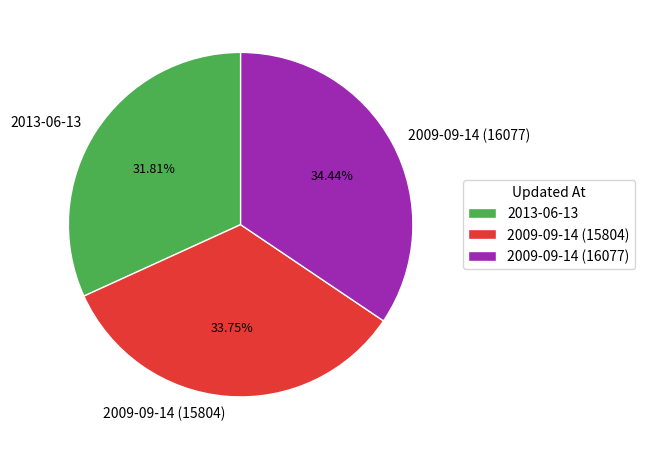

What percentage is the 2009-09-14 (16077) slice, to the nearest percent?

34%